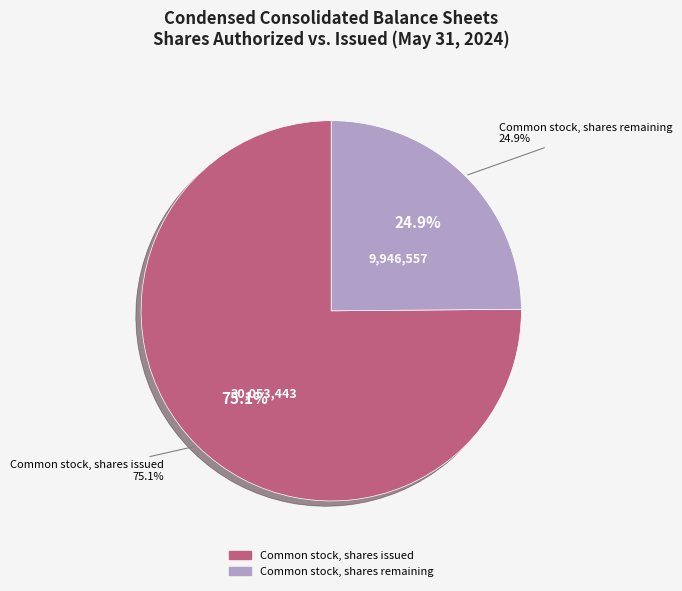

Combined, do Common stock, shares authorized and Common stock, shares issued account for over 50%?

Yes